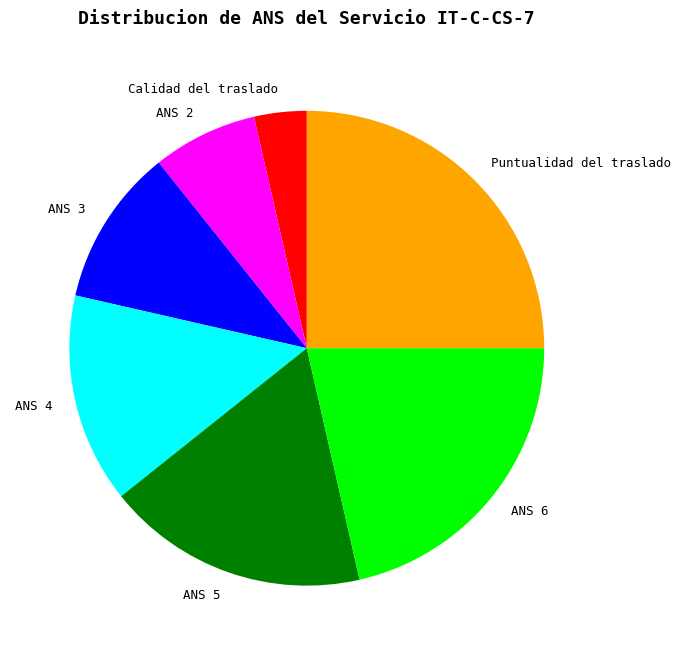

How many slices are in this pie chart?

7